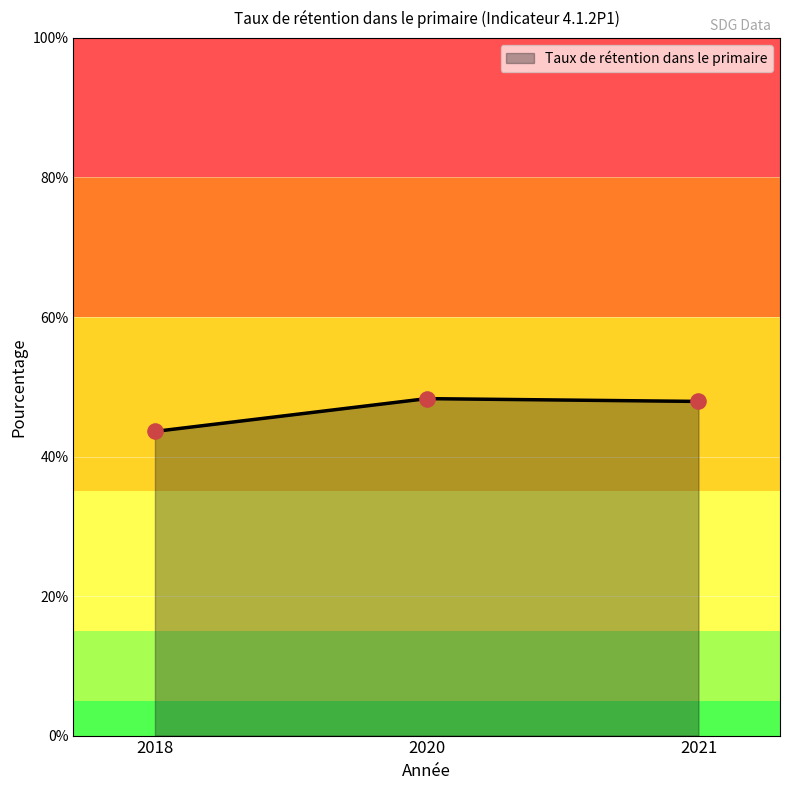

Which has a higher value, 2020 or 2018?

2020